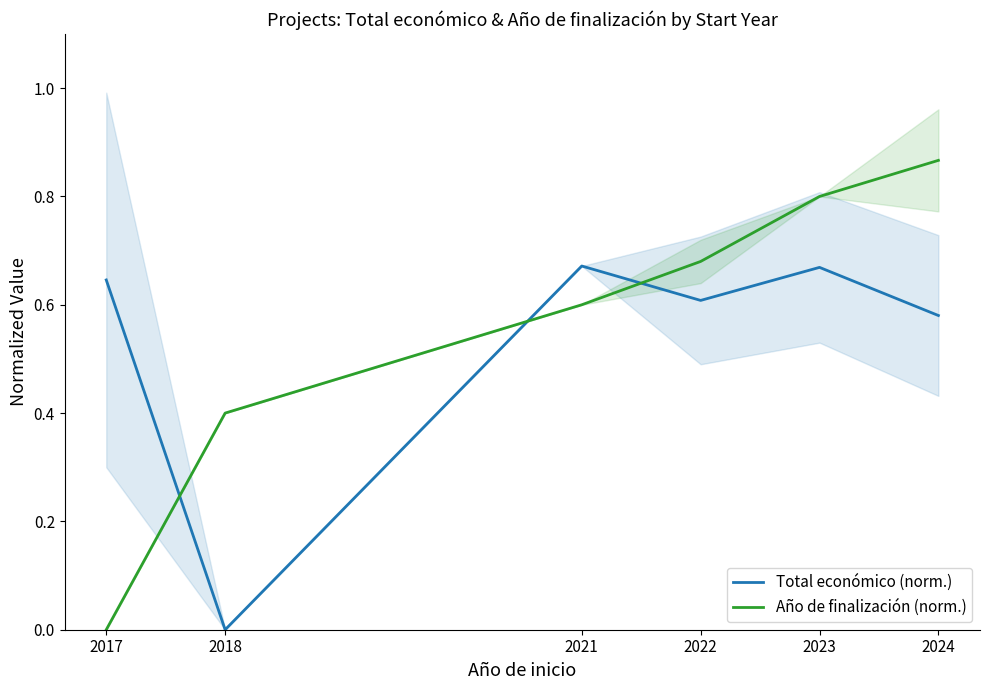

Which series changed the most between 2021 and 2024?

Año de finalización (norm.)